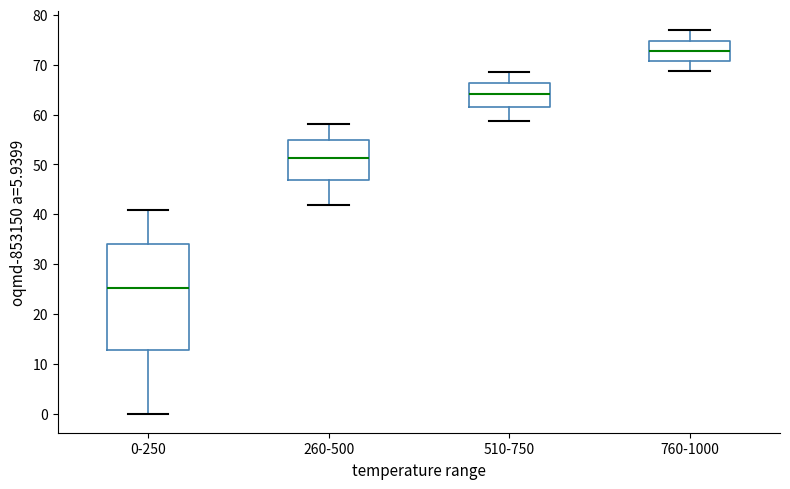

Reading left to right, read every box against the y-axis: the position of its median line, the range the box covers, and the ends of its whiskers. The values are not printed on the chart, so give them approximately, as read against the axis.

0-250: median 25, box 13 to 34, whiskers 0 to 41
260-500: median 51, box 47 to 55, whiskers 42 to 58
510-750: median 64, box 61 to 66, whiskers 59 to 68
760-1000: median 73, box 71 to 75, whiskers 69 to 77